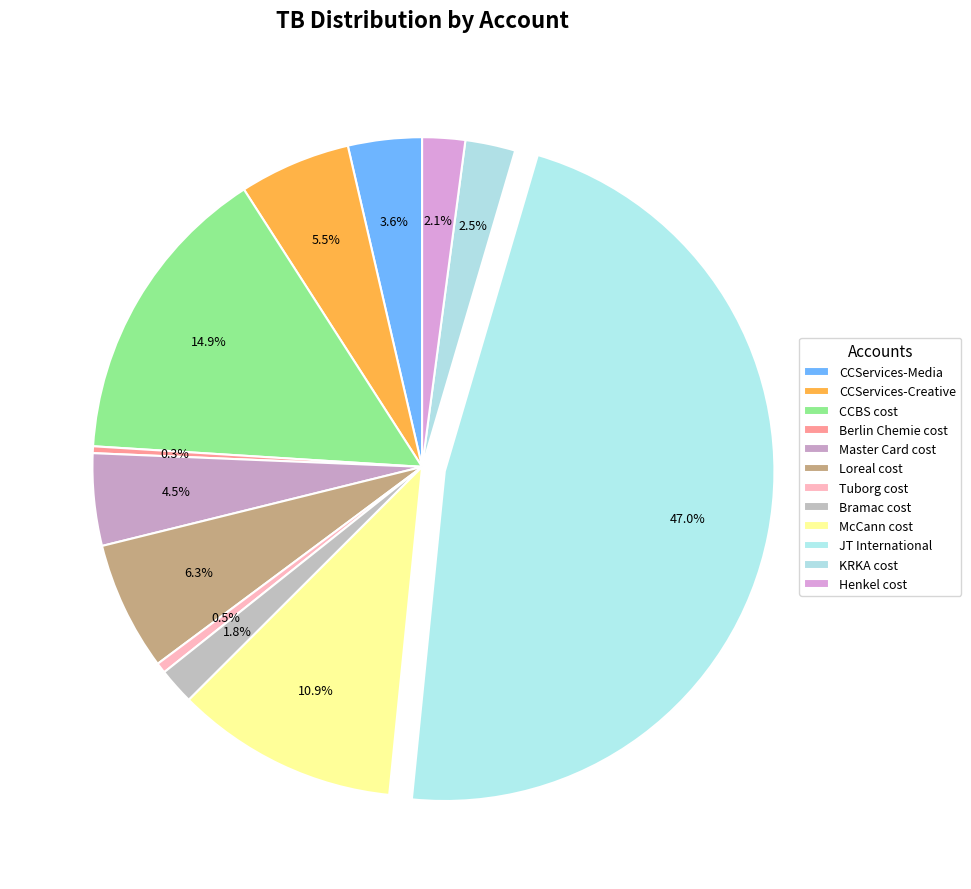

Between Bramac cost and CCBS cost, which is larger?

CCBS cost